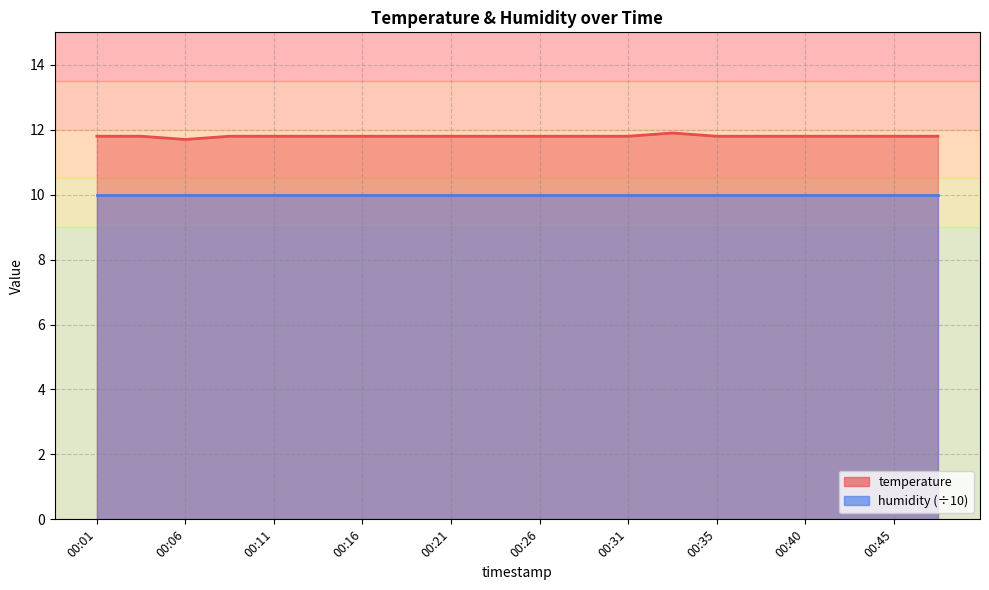

At which category does the chart reach its minimum across all series?

00:06